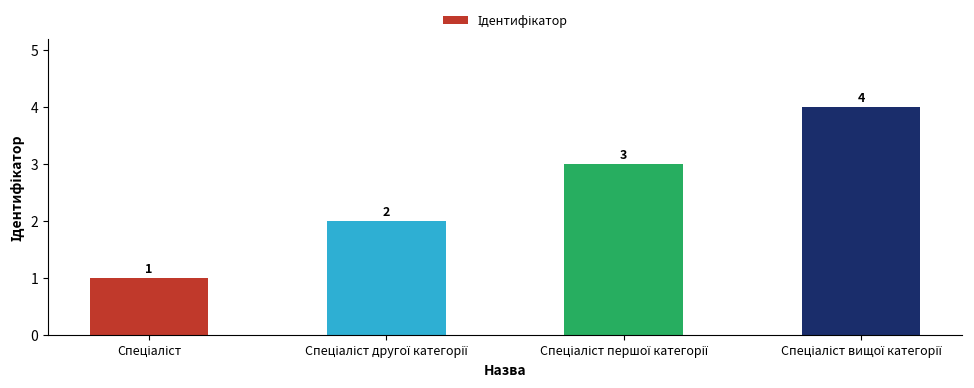

What is the smallest value displayed?

1